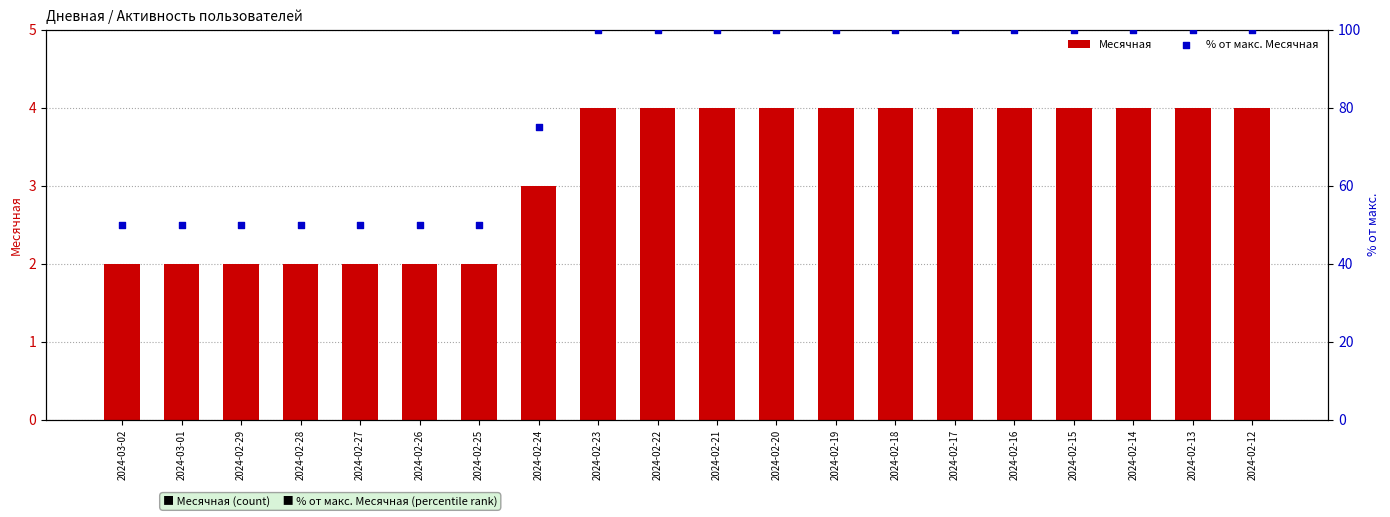

At which category is the sum across all series the highest?

2024-02-23